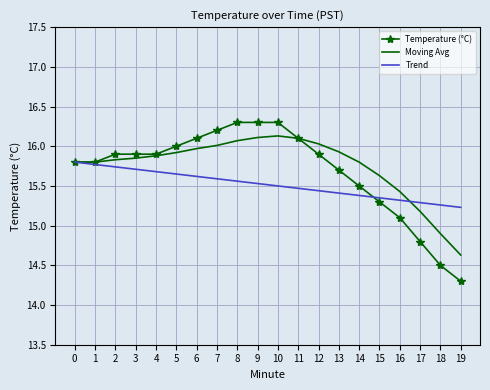

Is the value of Moving Avg at 11 greater than the value of Temperature (°C) at 9?

No